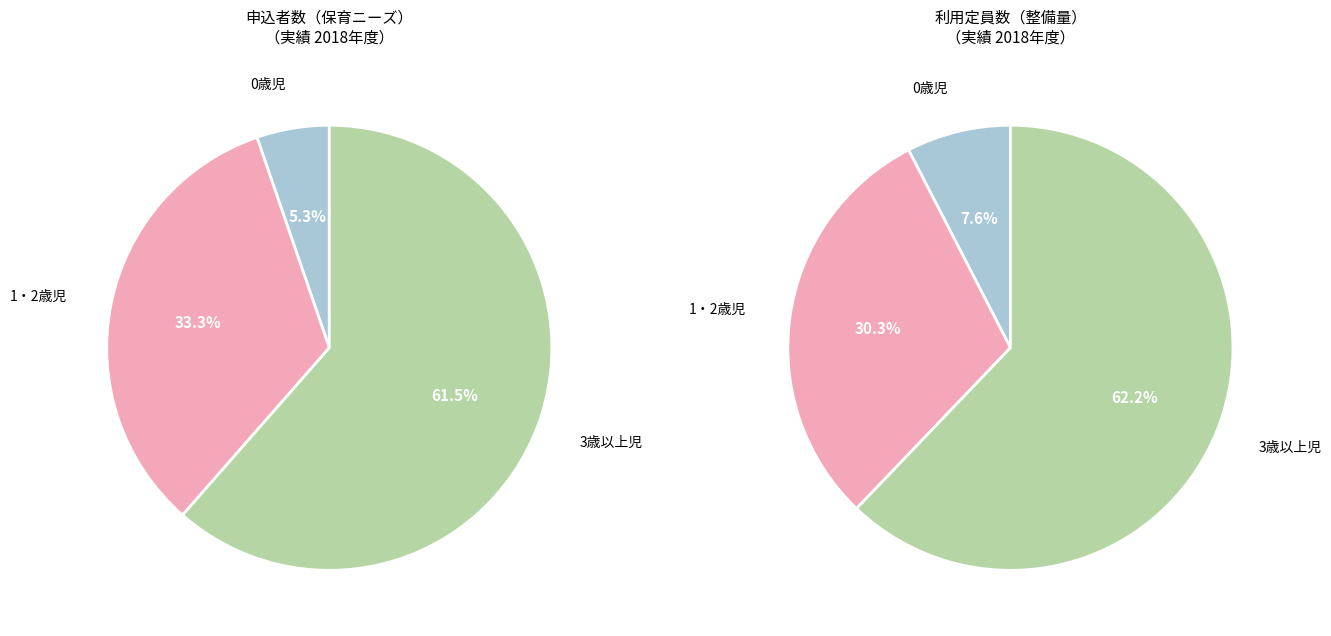

Which has a higher value, 1・2歳児 or 0歳児?

1・2歳児